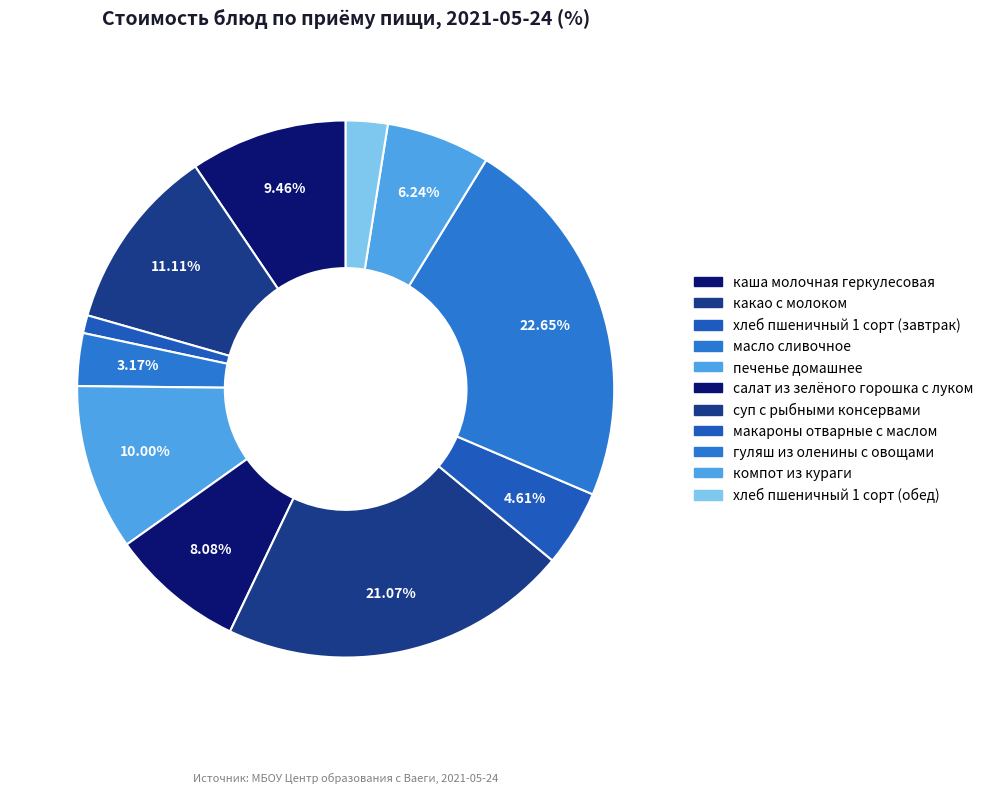

The салат из зелёного горошка с луком slice represents 8% of the pie. True or false?

True